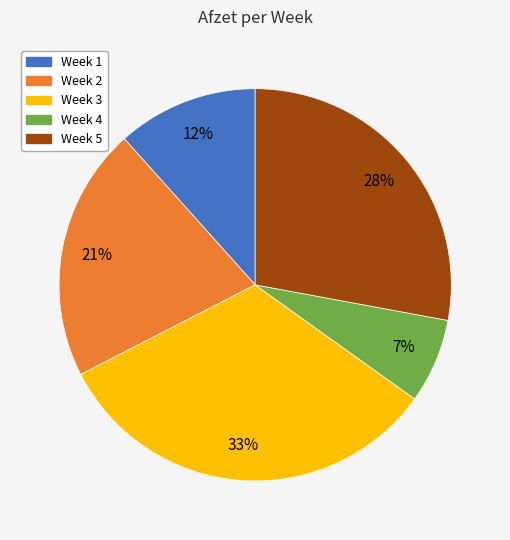

Rank the categories by value from highest to lowest.

Week 3, Week 5, Week 2, Week 1, Week 4